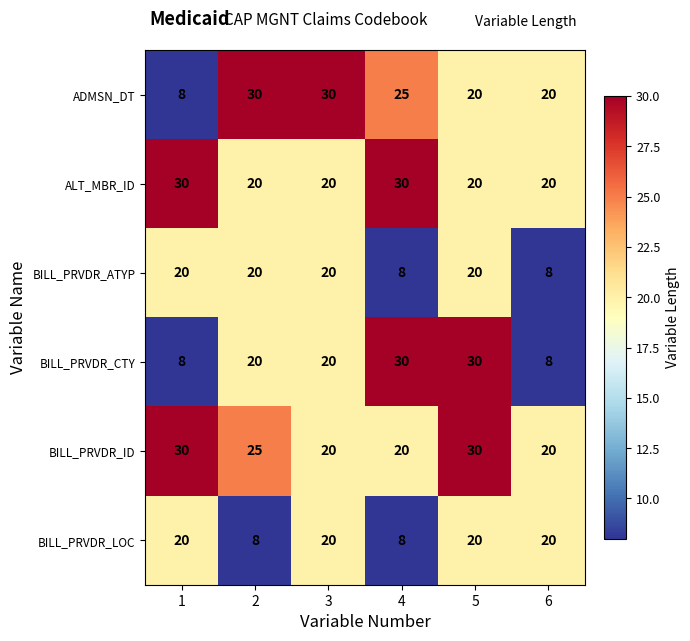

What is the minimum value for BILL_PRVDR_CTY?

8